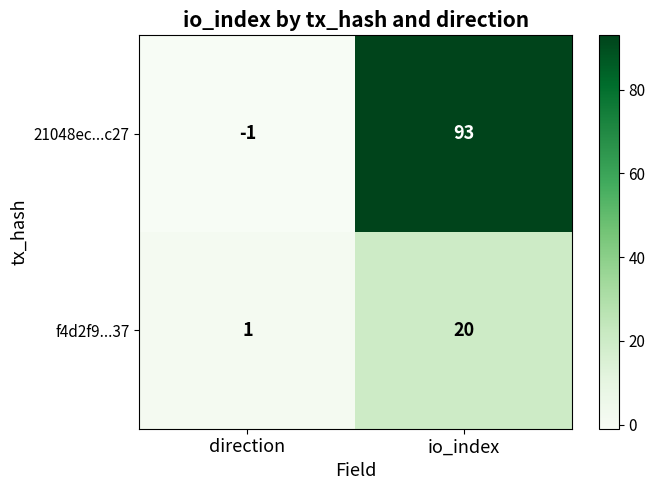

What is the sum of all 21048ec...c27 values?

92